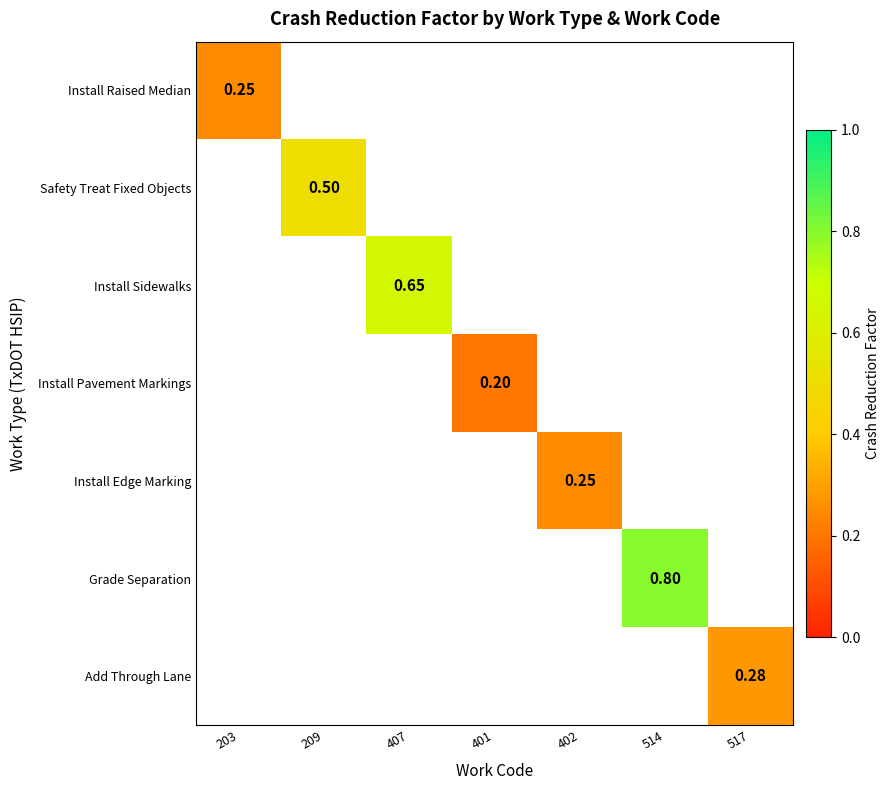

At which label does Safety Treat Fixed Objects reach its minimum?

203